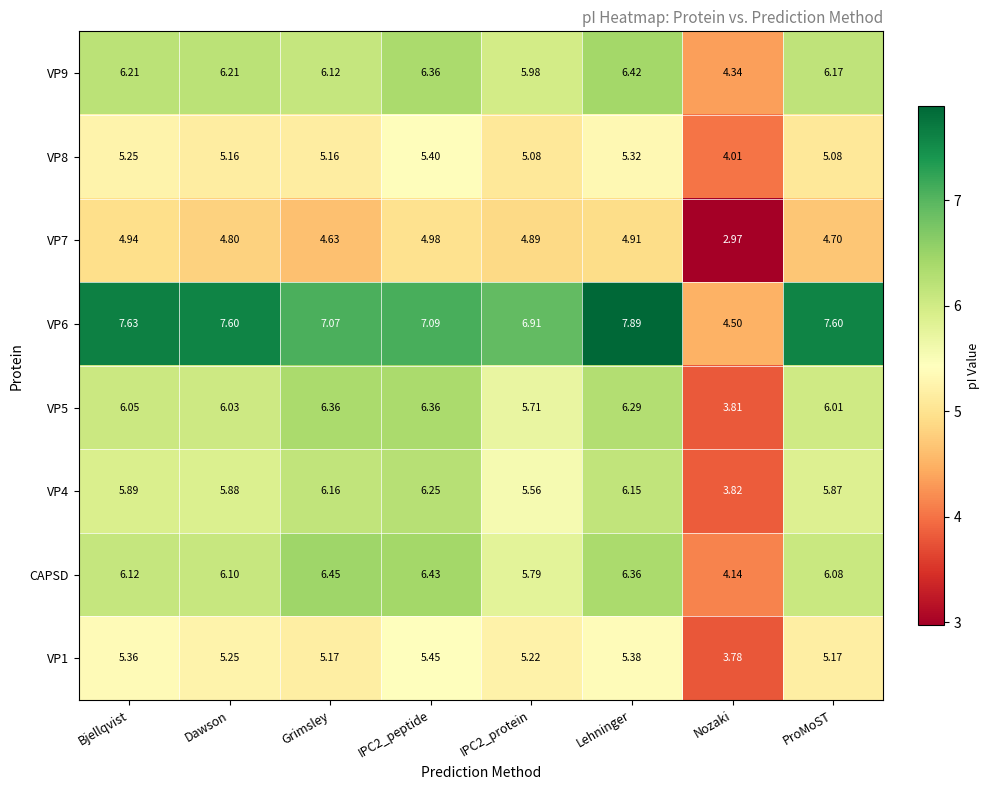

Which category has the highest value across all series?

Lehninger